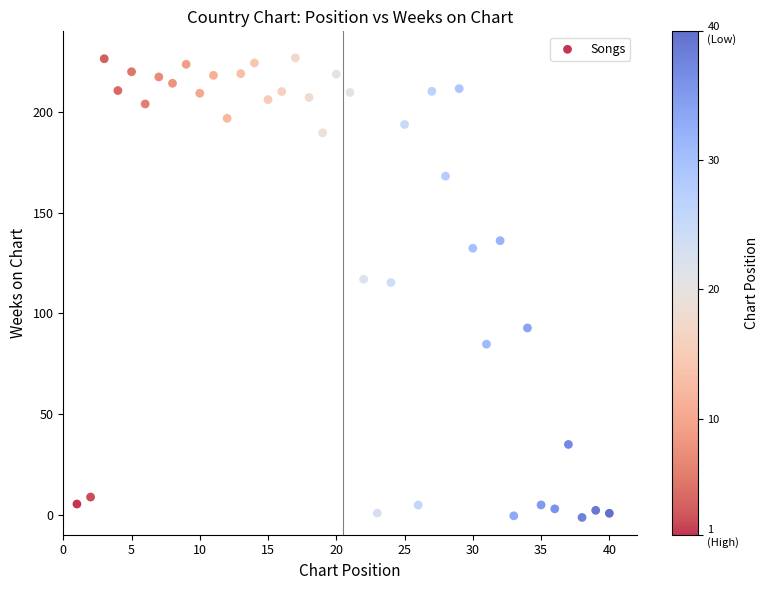

What is the range of X values (max minus min)?

39.0